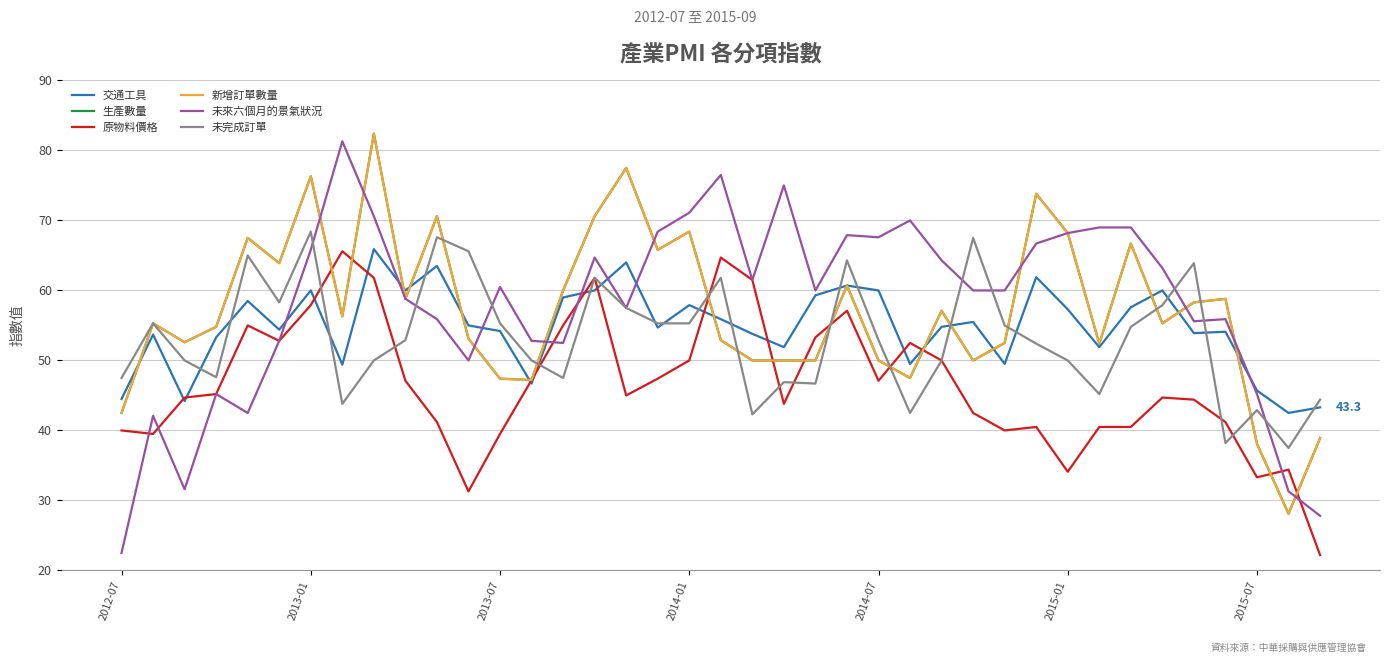

Does the chart display data point markers on the line(s)?

No